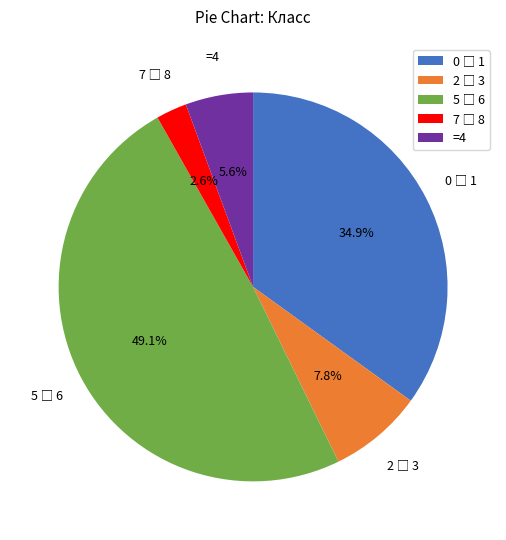

Is there a majority slice in this chart?

No